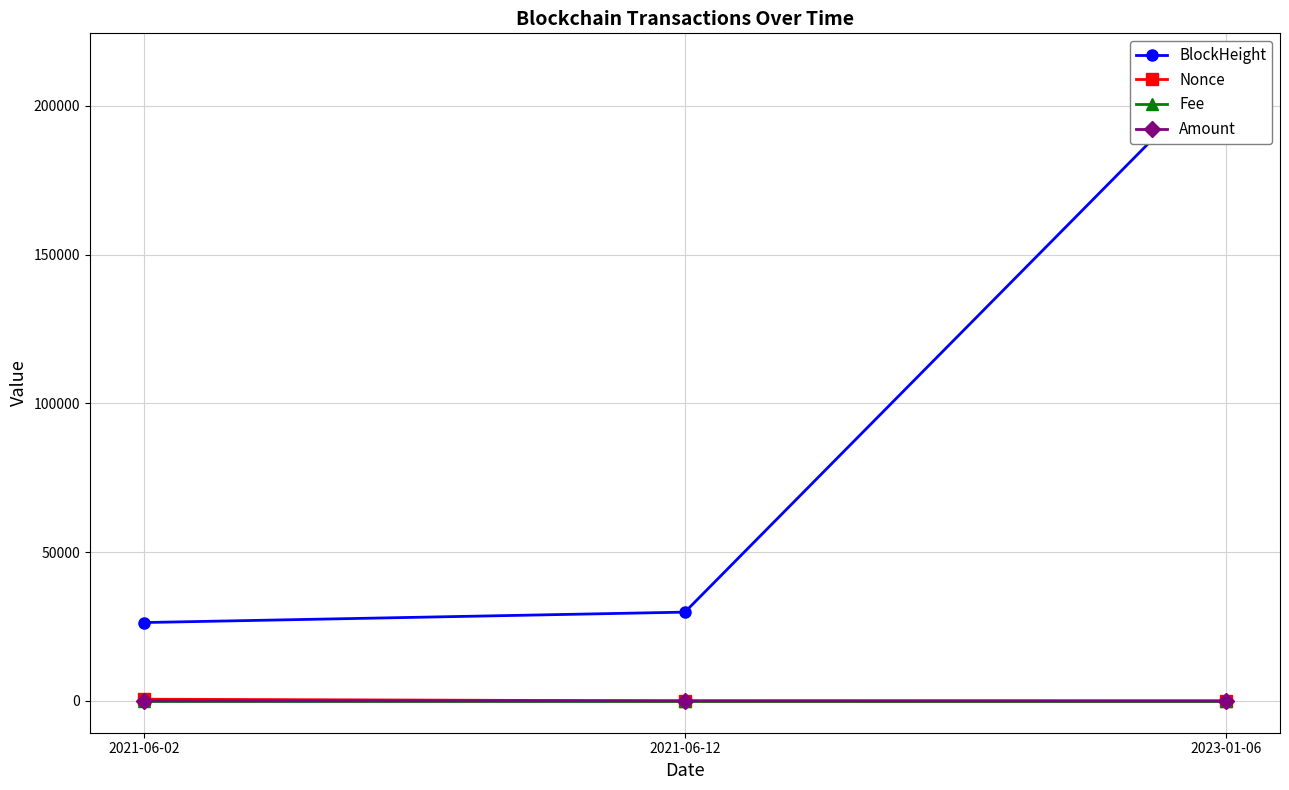

What are all the series names shown in the legend?

BlockHeight, Nonce, Fee, Amount